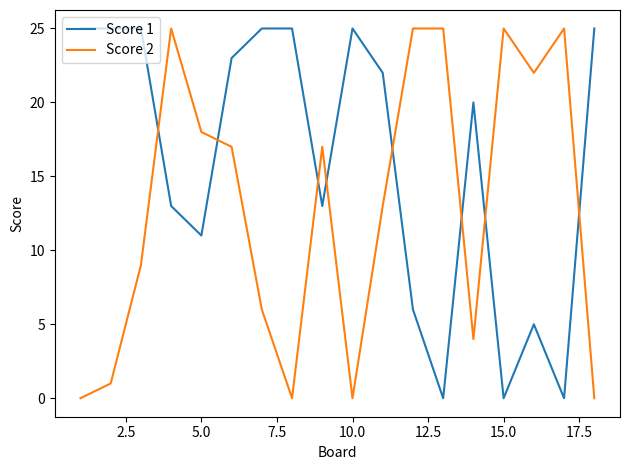

Rank the series by their average value, from highest to lowest.

Score 1, Score 2